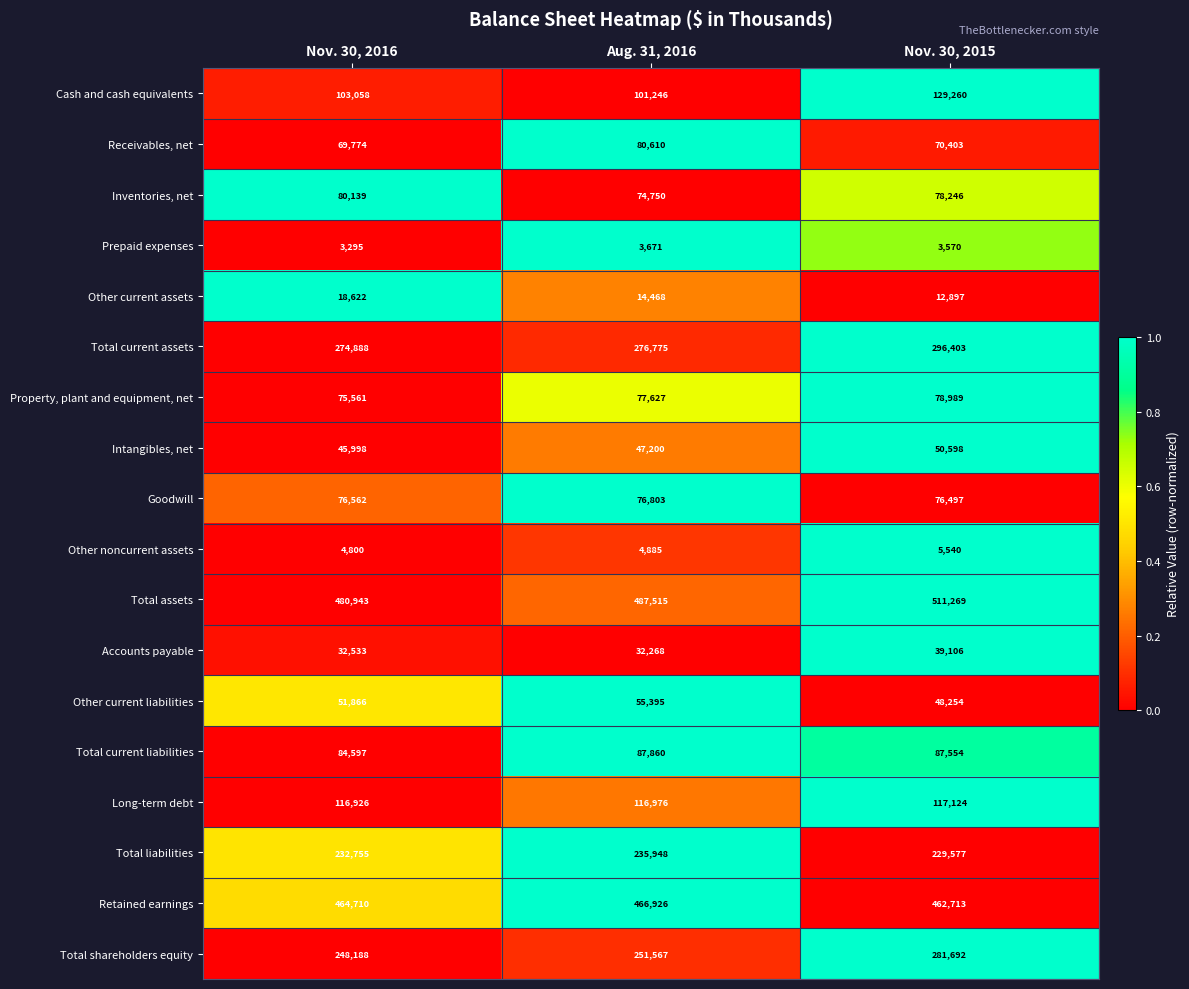

Which label corresponds to the largest value in the chart?

Nov. 30, 2015